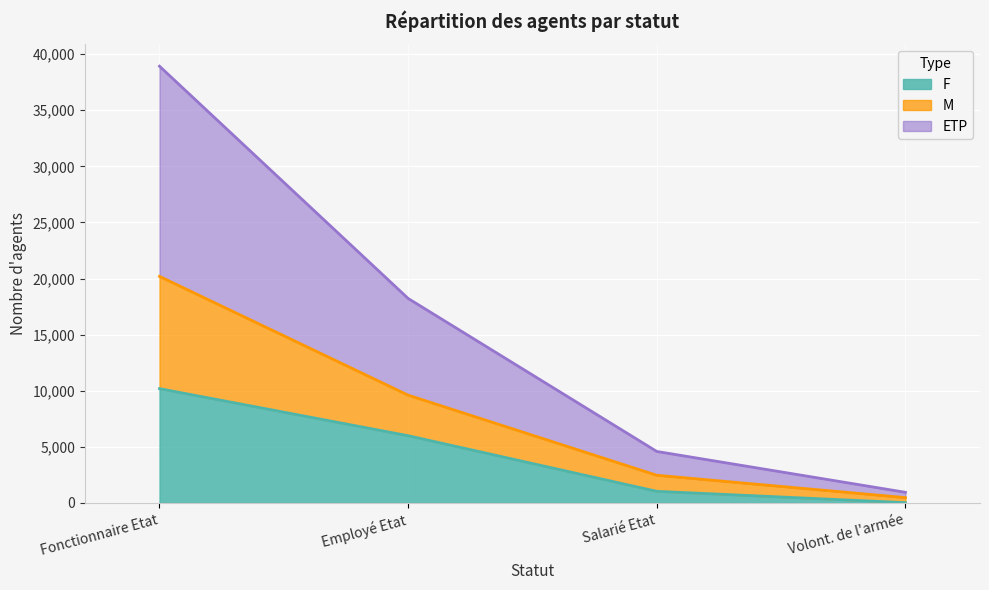

At Volont. de l'armée, list the series in order from smallest to largest.

F, ETP, M